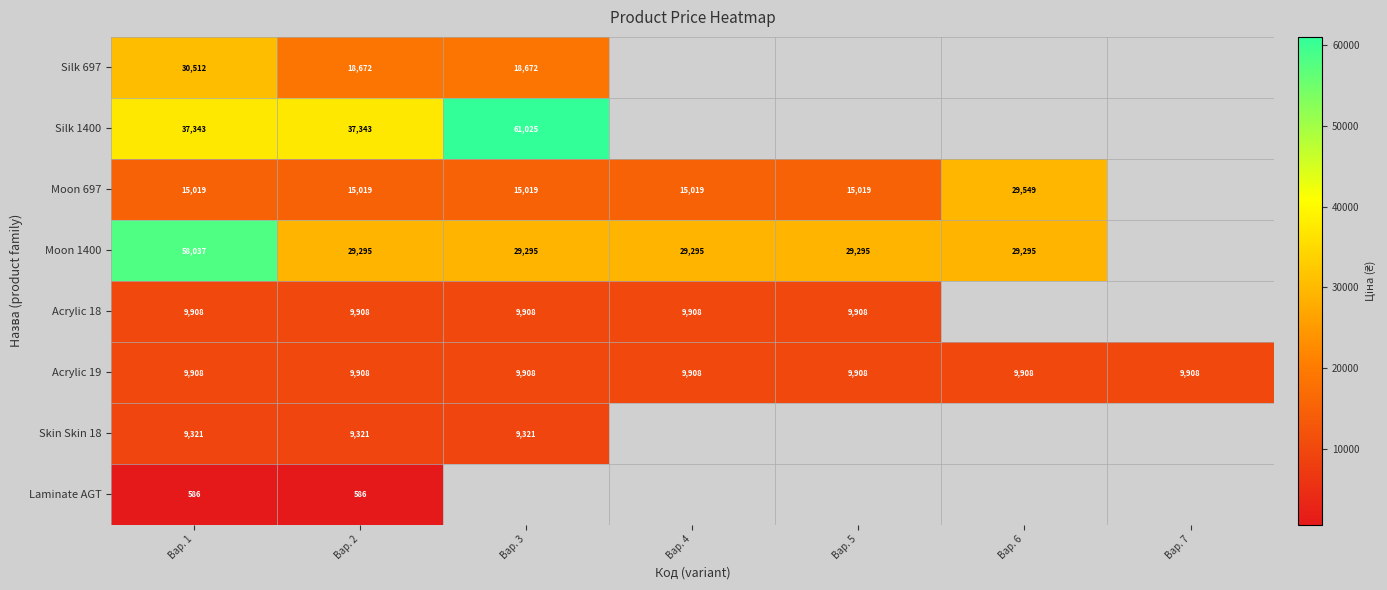

Is the value of Moon 1400 at Вар. 6 greater than the value of Acrylic 18 at Вар. 2?

Yes